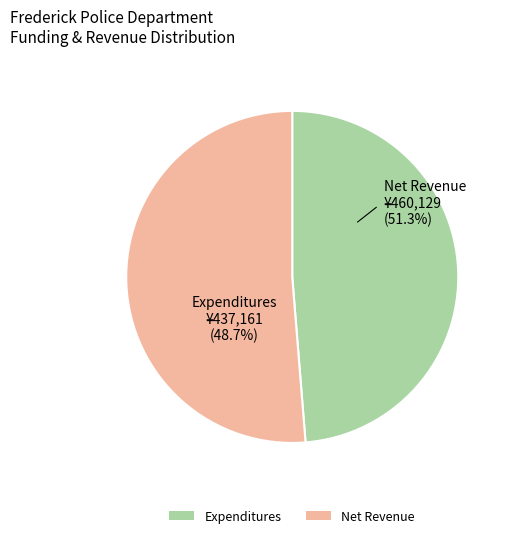

Is there a majority slice in this chart?

Yes